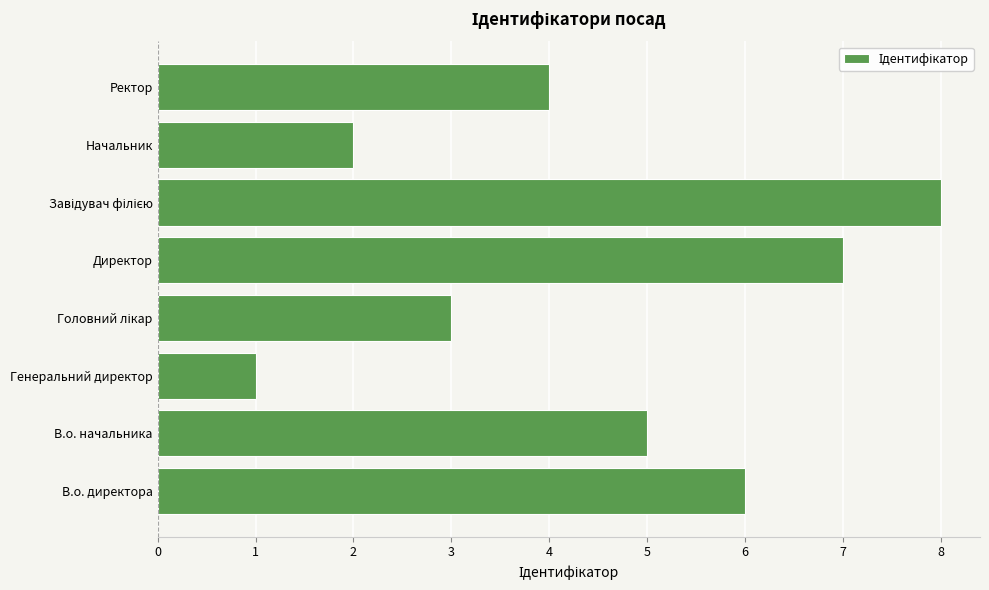

True or false: the data shows 2 at Ректор.

False